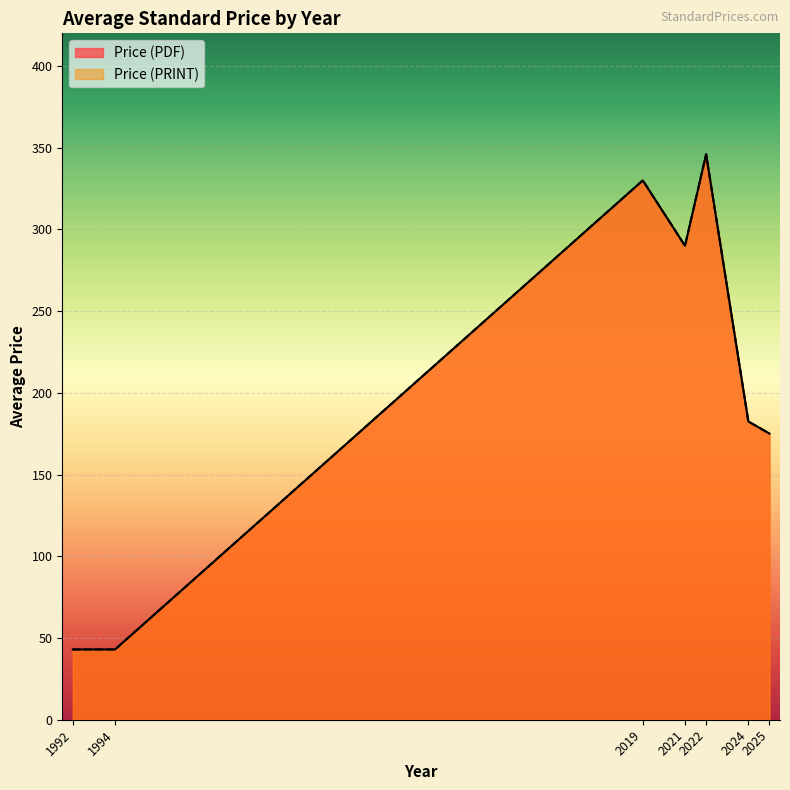

True or false: Price (PRINT) and Price (PDF) intersect in this chart.

False